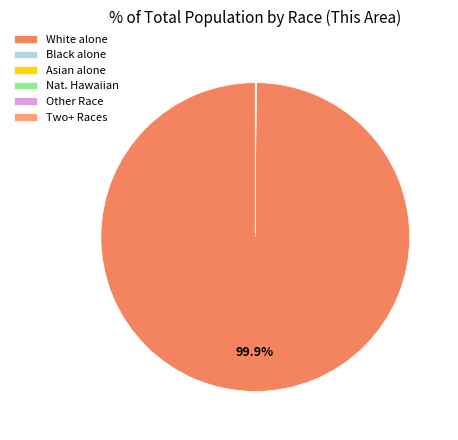

Is there any slice that represents more than half of the pie?

Yes